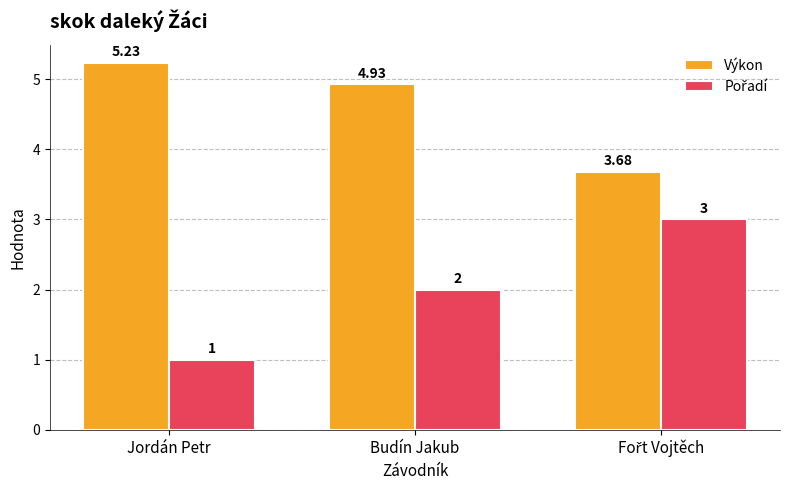

Which series has the largest total across all categories?

Výkon